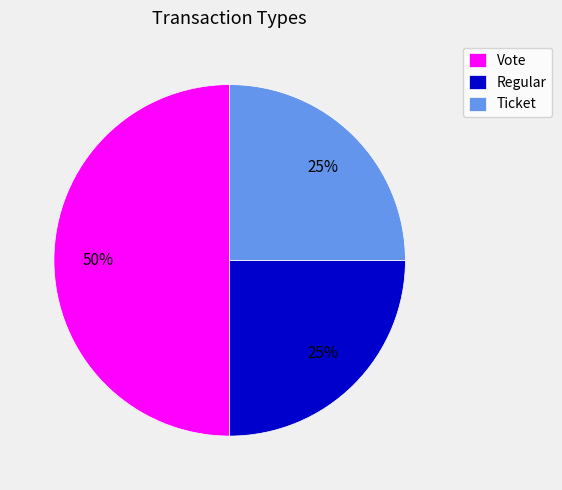

What is the largest slice in the pie chart?

Vote